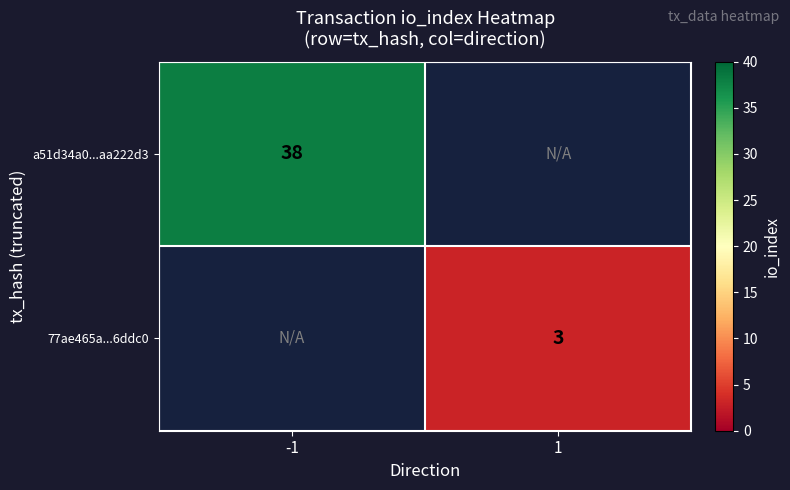

At which category does the chart reach its peak across all series?

-1